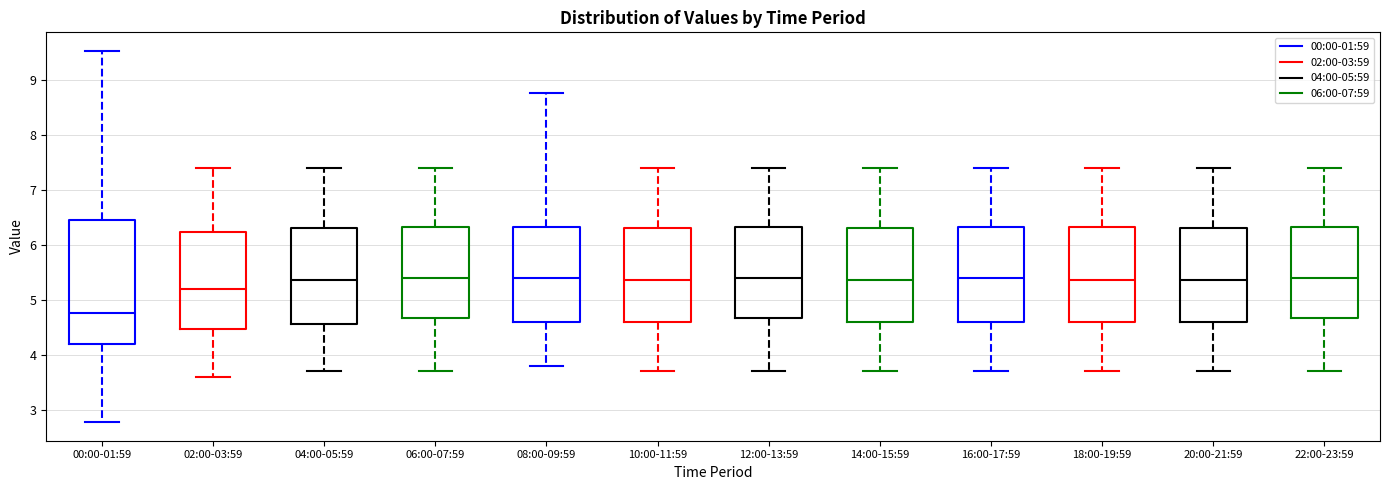

Where is the upper edge of the box for 16:00-17:59 on the y-axis? The values are not printed on the chart, so give them approximately, as read against the axis.

6.3